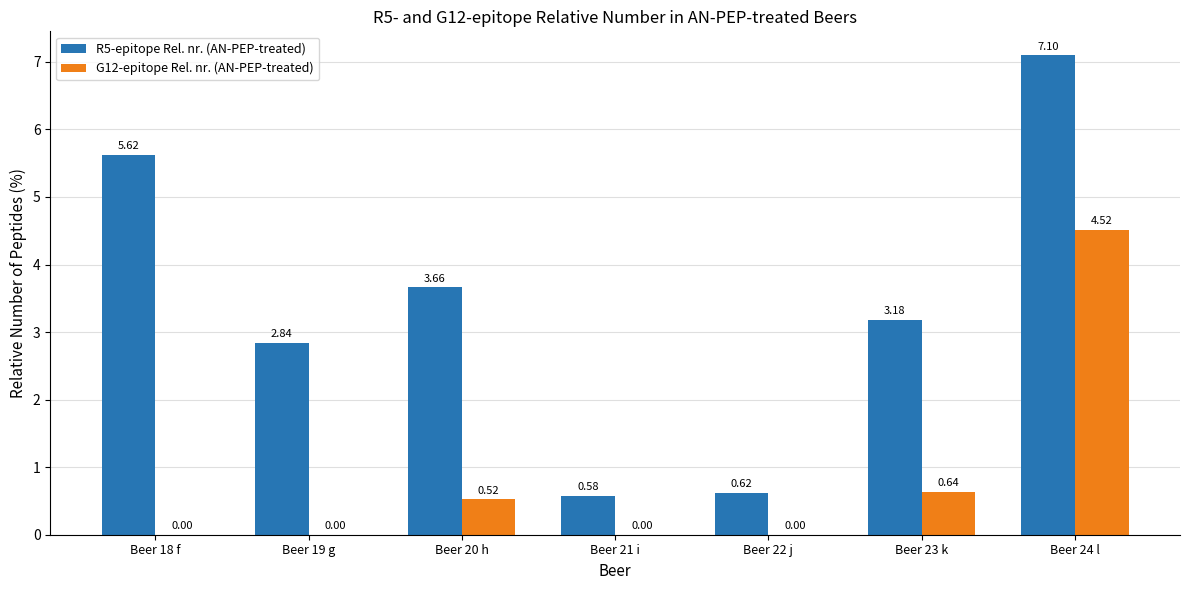

At which category is the sum across all series the highest?

Beer 24 l